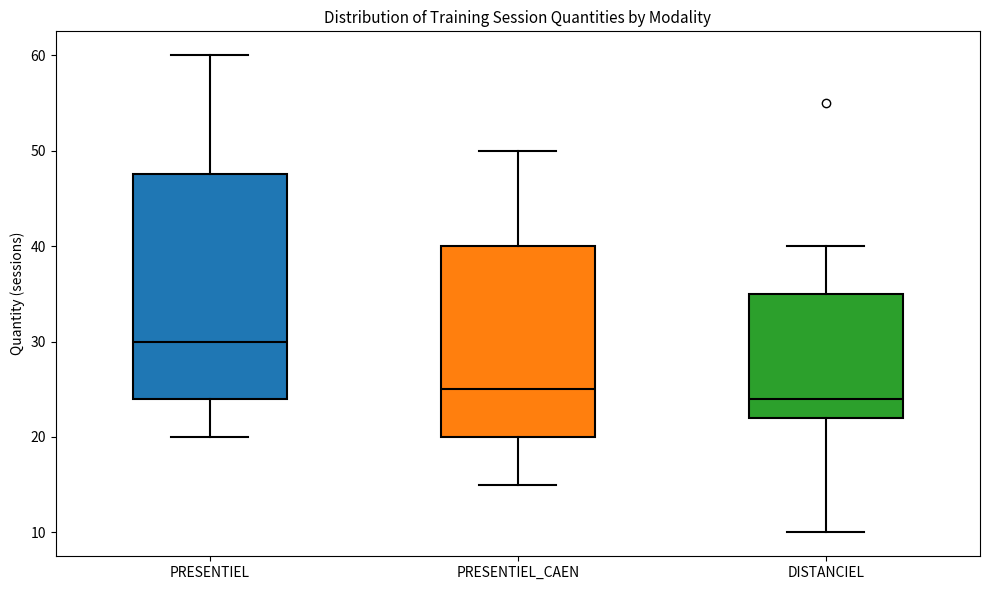

Which box is the tallest, from its lower edge to its upper edge?

PRESENTIEL